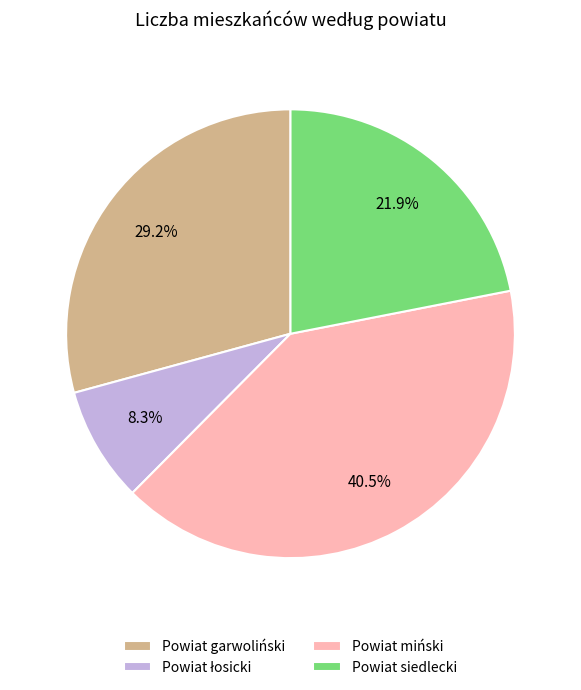

Combined, do Powiat miński and Powiat siedlecki account for over 50%?

Yes